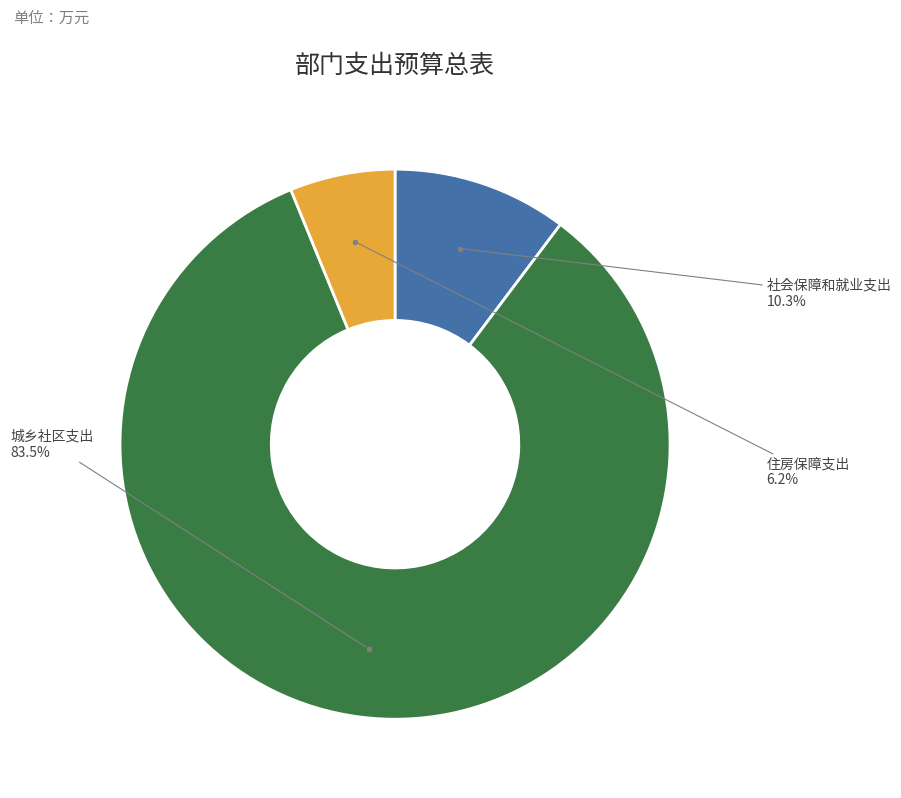

Does any single category account for the majority?

Yes